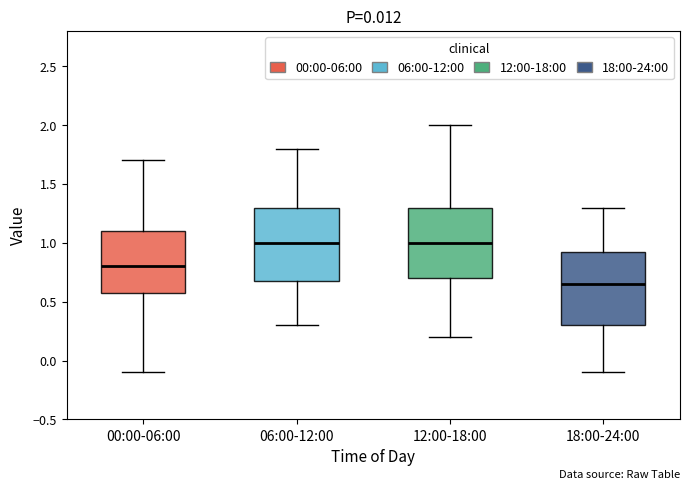

Where does the median line of the box for 06:00-12:00 sit on the y-axis? The values are not printed on the chart, so give them approximately, as read against the axis.

1.00